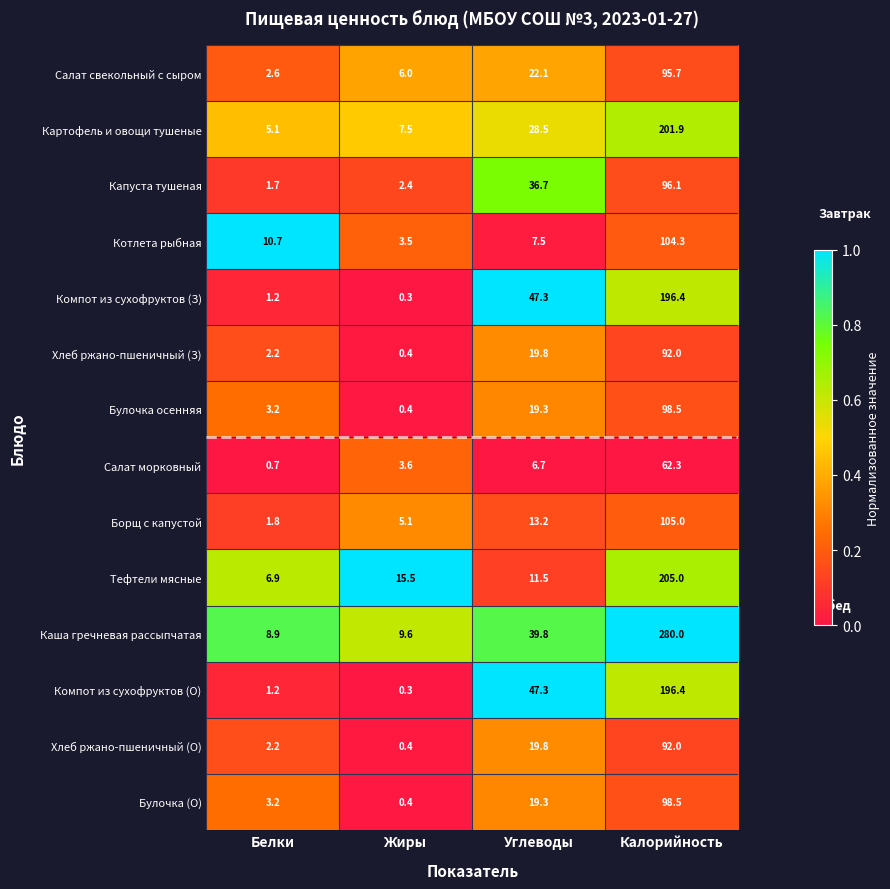

Which category has the lowest value in the Тефтели мясные series?

Белки